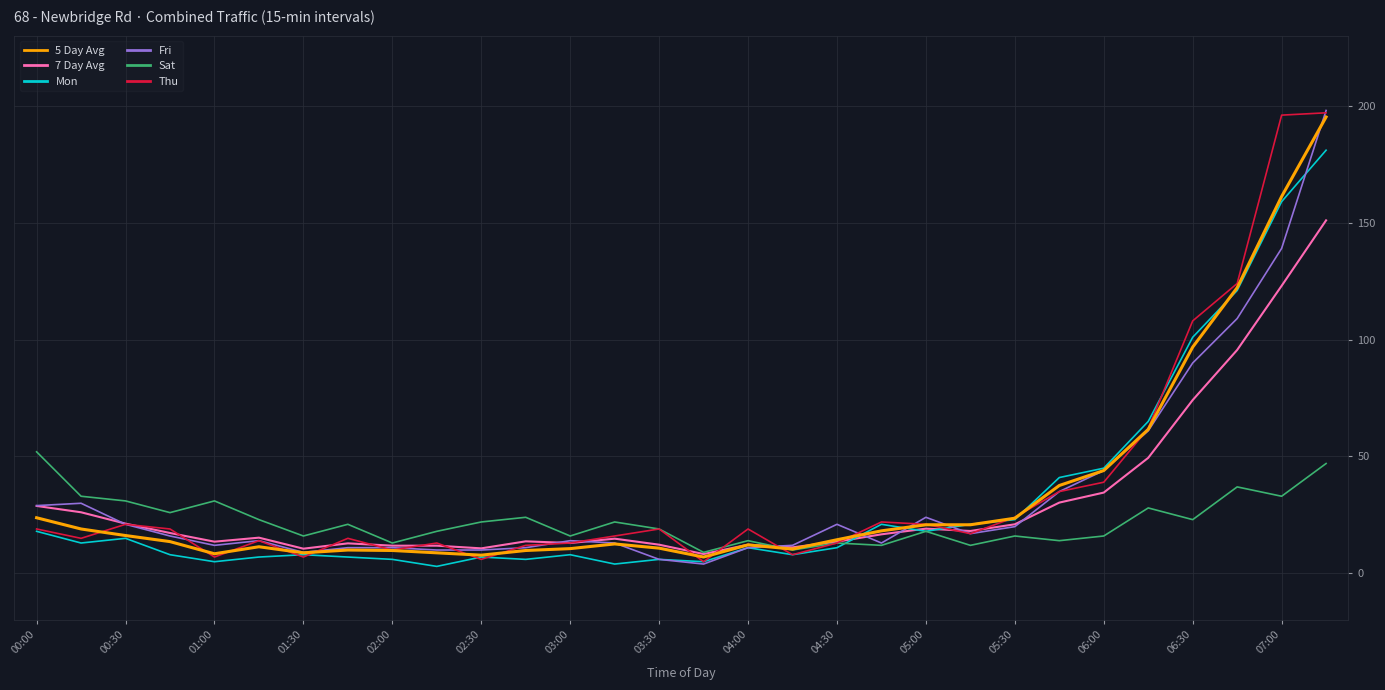

Which series has the largest range (max minus min)?

Fri